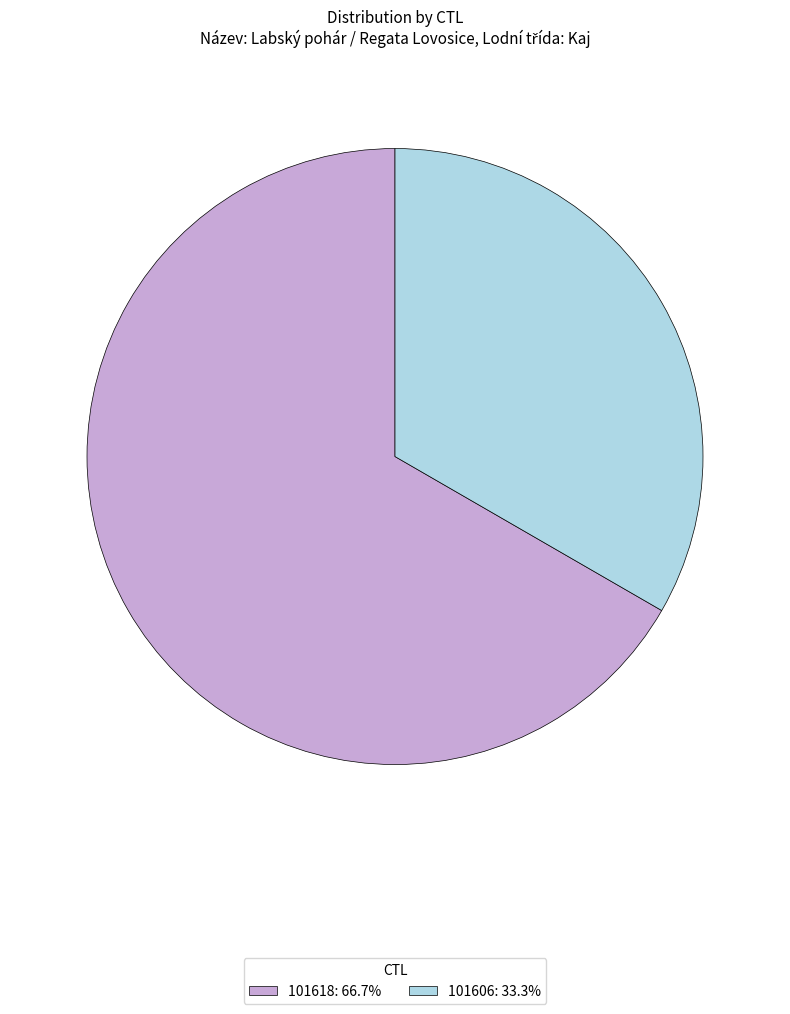

Approximately how many times larger is the value at 101606: 33.3% compared to 101618: 66.7%?

0.5